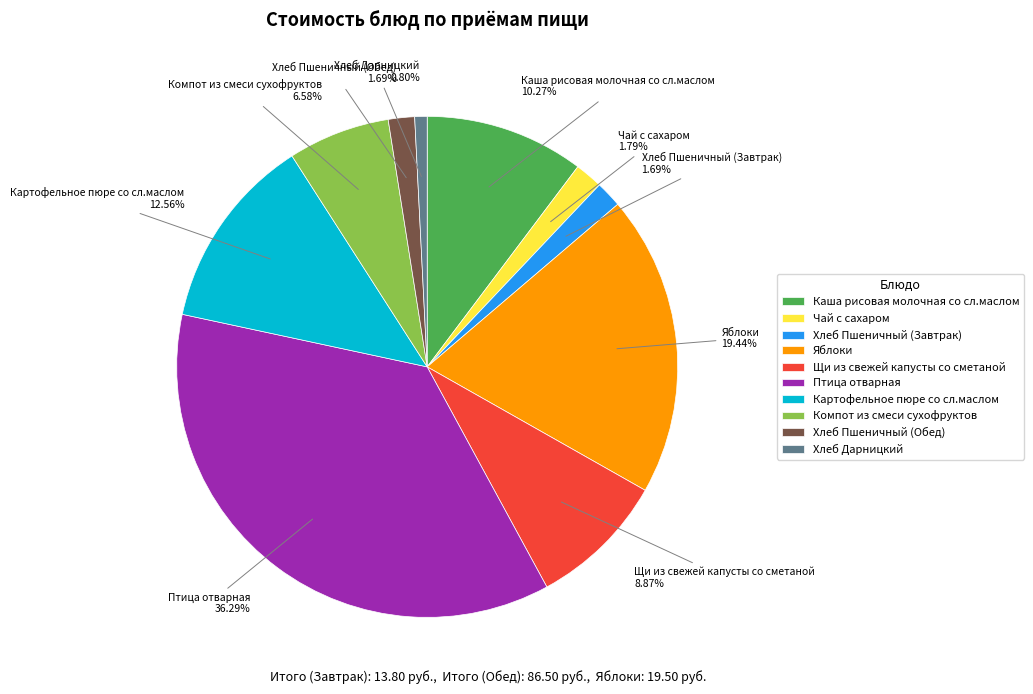

Which category has the biggest portion of the pie?

Птица отварная